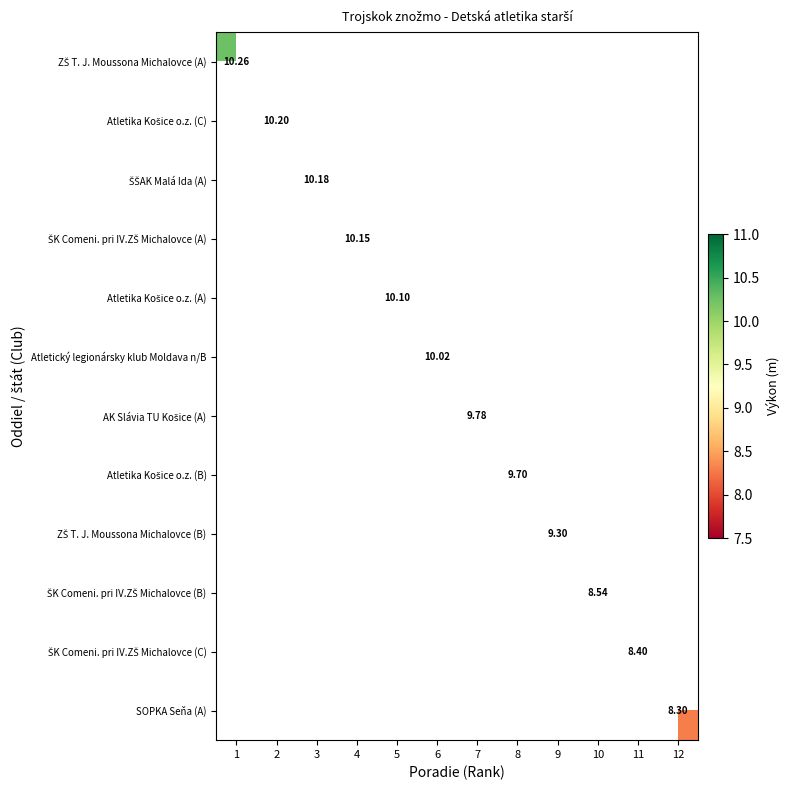

What is the greatest value displayed?

10.3